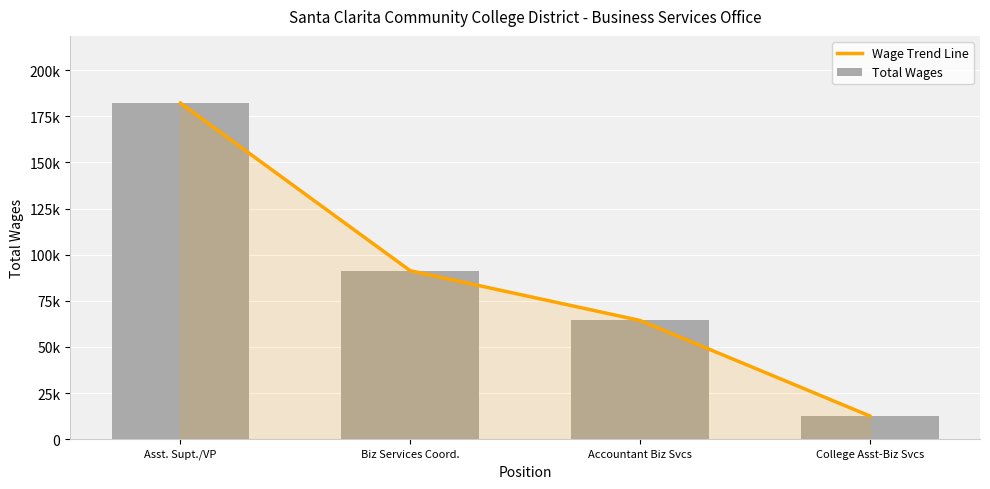

At which category is the sum across all series the highest?

Asst. Supt./VP